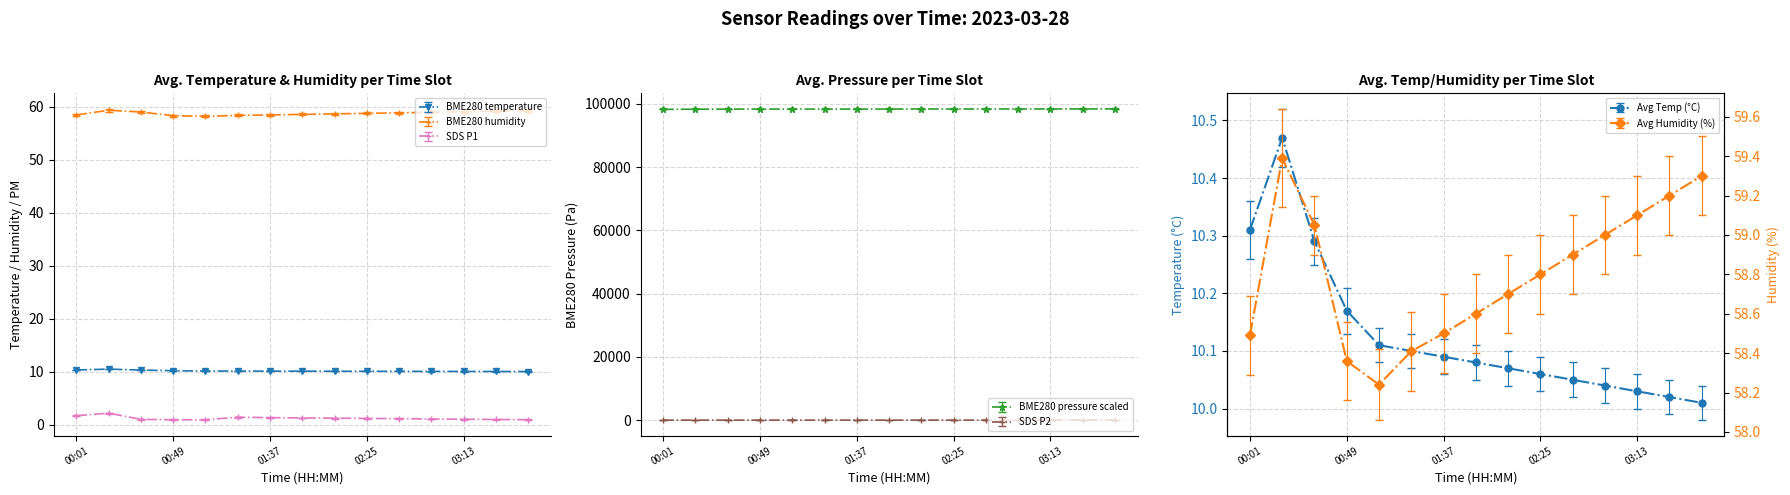

Which series changed the most between 01:21 and 01:53?

BME280_pressure_scaled